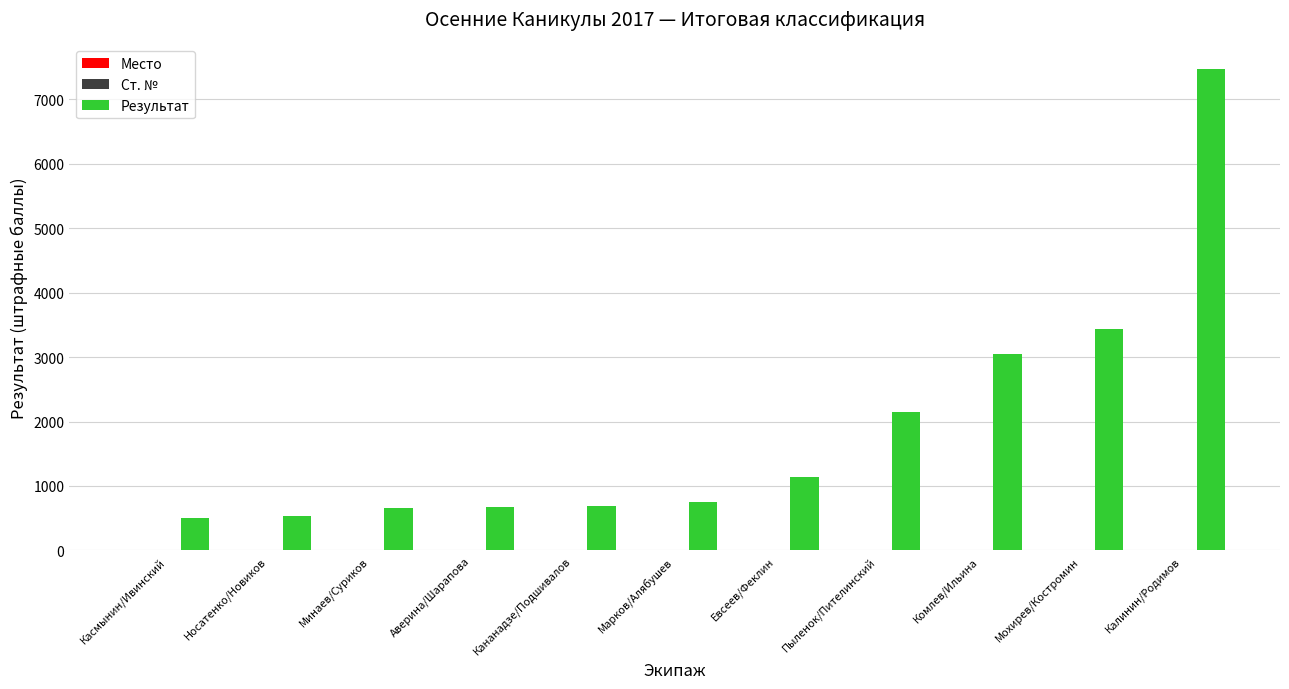

Where is Результат nearest to the value 3992?

Мохирев/Костромин